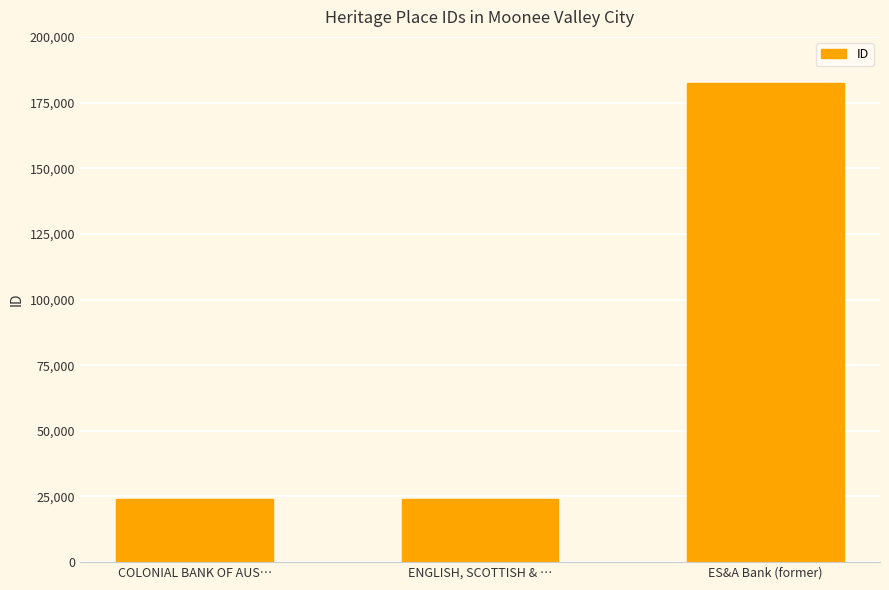

Count the number of categories in the chart.

3